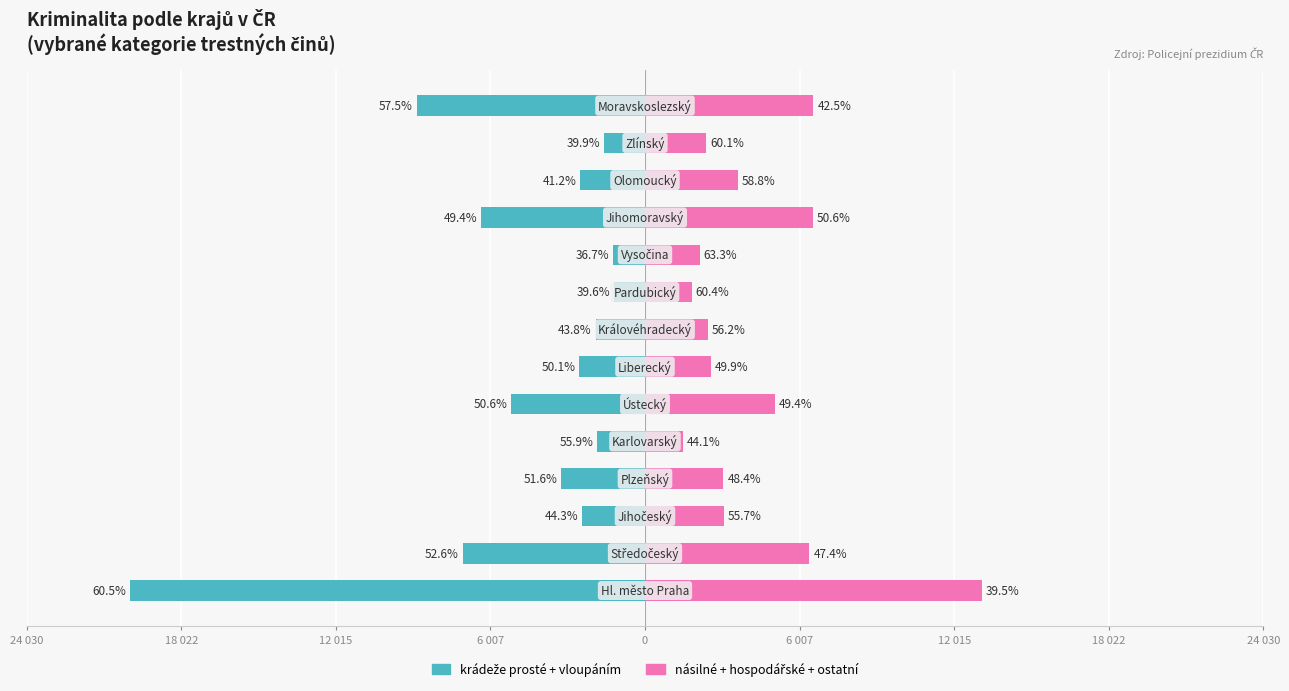

List the series in order of their overall mean, lowest first.

krádeže prosté + vloupáním, násilné + hospodářské + ostatní